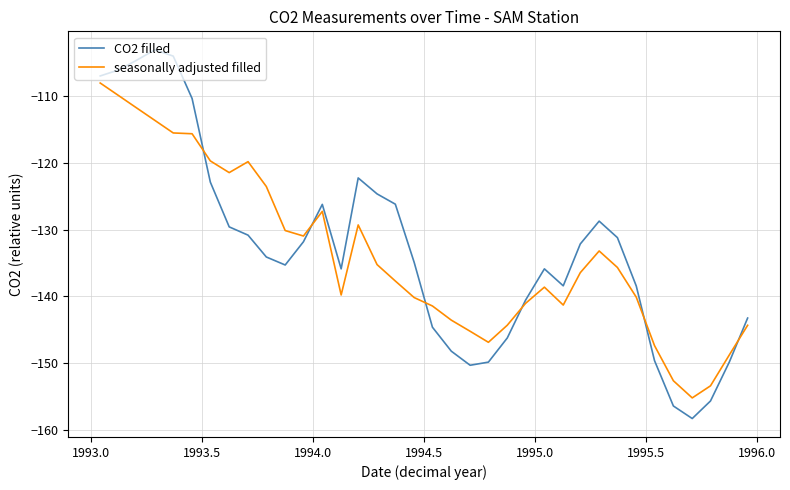

Count the number of data series in this chart.

2